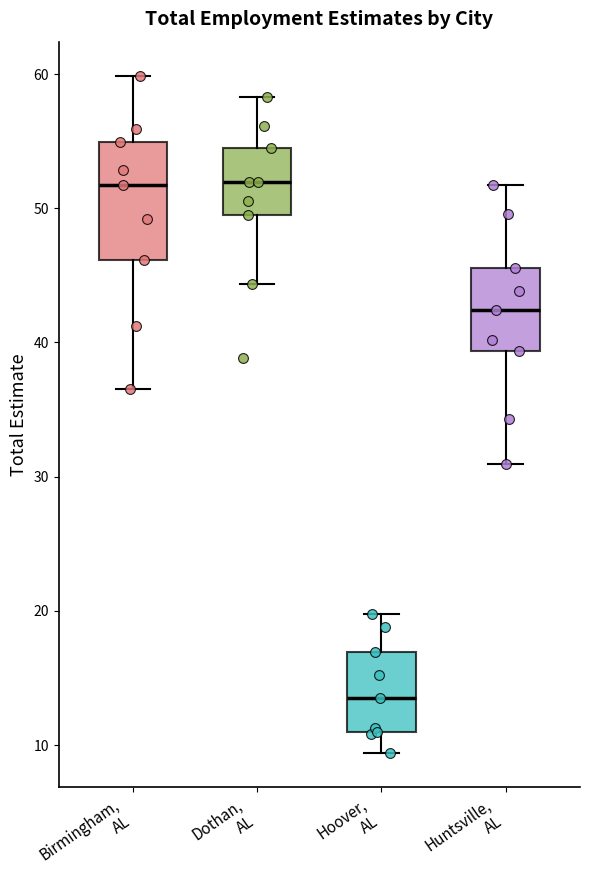

Reading left to right, transcribe this box plot: for each box, give where its median line is, the range the box spans, and where its two whiskers end, as read against the y-axis. The values are not printed on the chart, so give them approximately, as read against the axis.

Birmingham, AL: median 52, box 46 to 55, whiskers 36 to 60
Dothan, AL: median 52, box 50 to 54, whiskers 44 to 58
Hoover, AL: median 14, box 11 to 17, whiskers 9 to 20
Huntsville, AL: median 42, box 39 to 46, whiskers 31 to 52